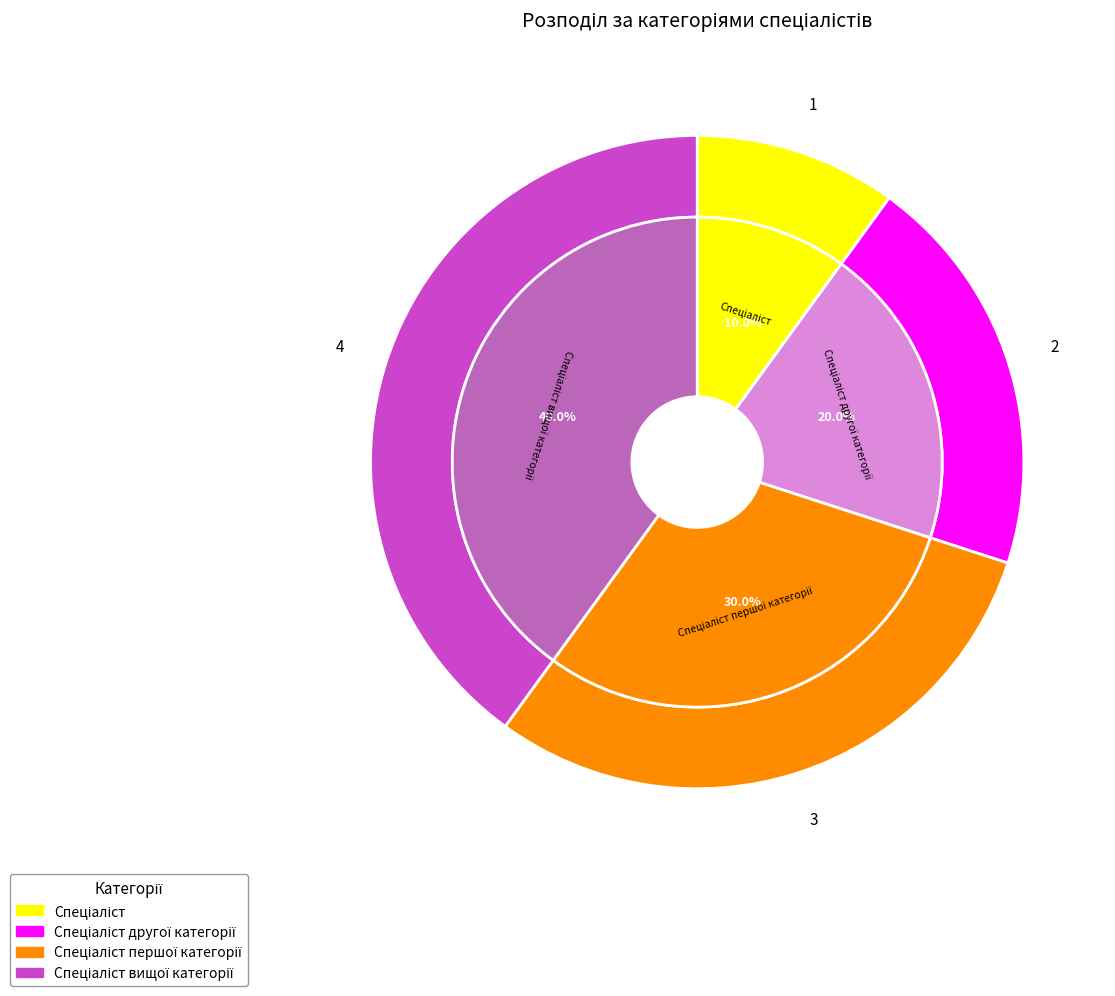

To the nearest percent, what is the difference between the largest and smallest slice percentages?

30%